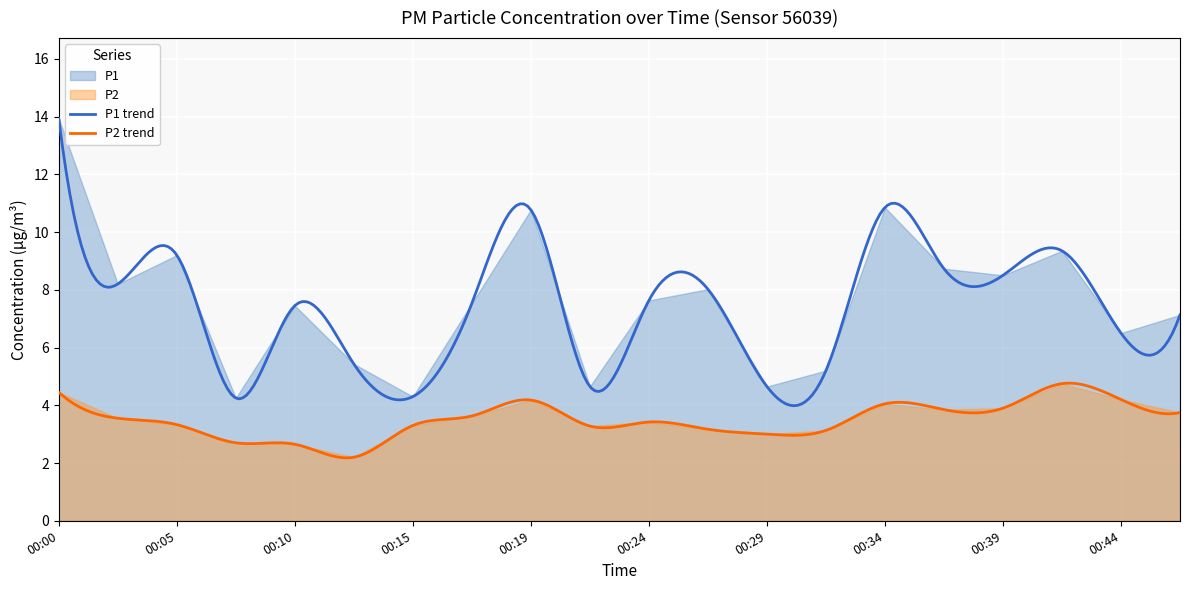

List the series in order of their peak value, lowest first.

P2, P1